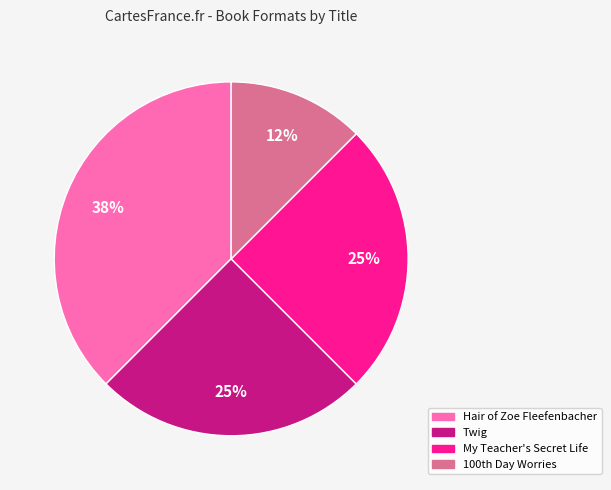

To the nearest percent, what is the average slice percentage?

25%